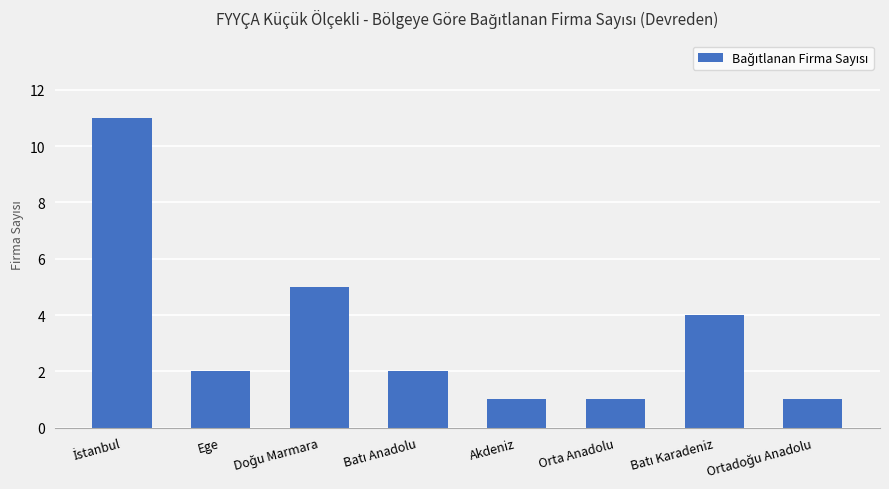

Reading left to right, list all the values displayed in this chart.

11	2	5	2	1	1	4	1